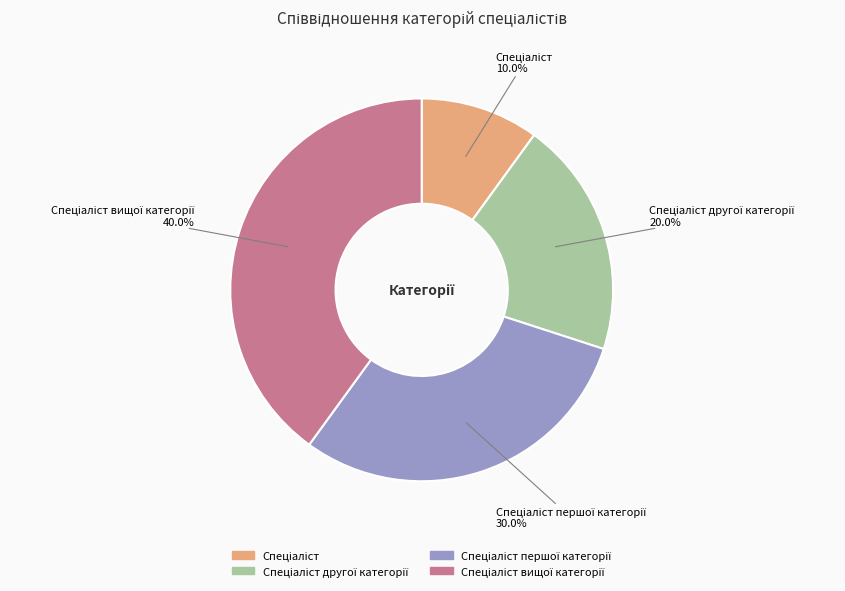

Is there a majority slice in this chart?

No